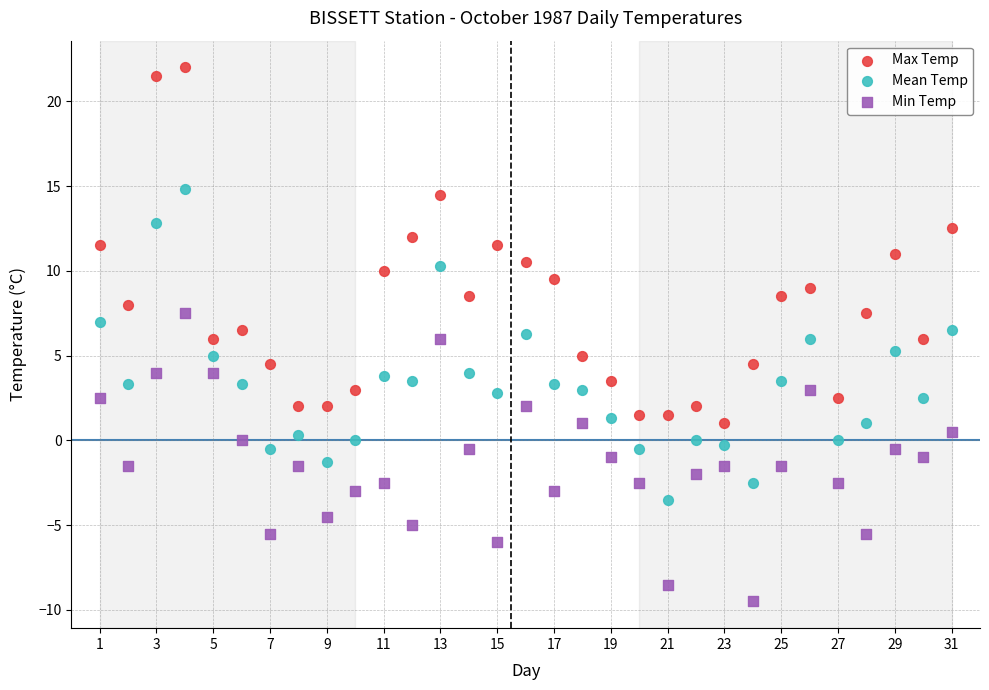

Across all data points, what is the range of X values (max minus min)?

30.0